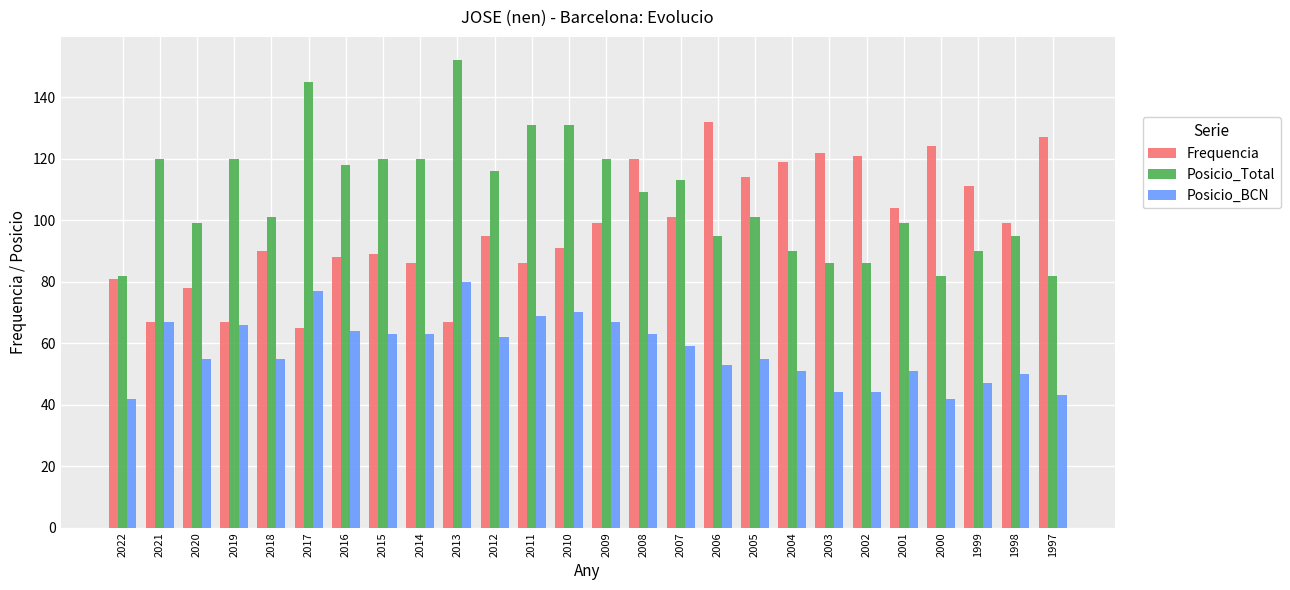

What is the value of the Posicio_Total bar at the 9th from the left?

120